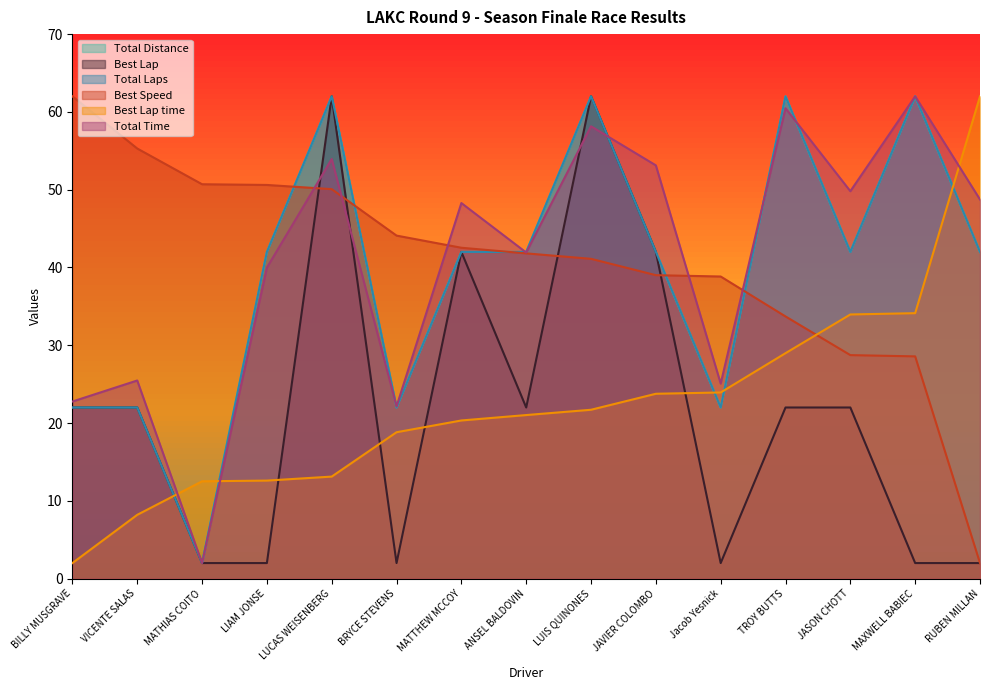

Count the number of data series in this chart.

6